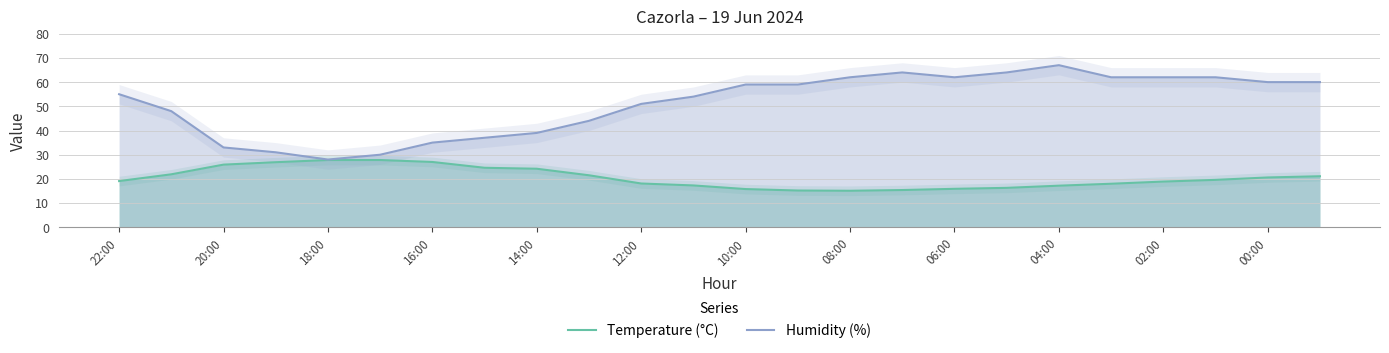

How many values in the Humidity (%) series are below 59?

12